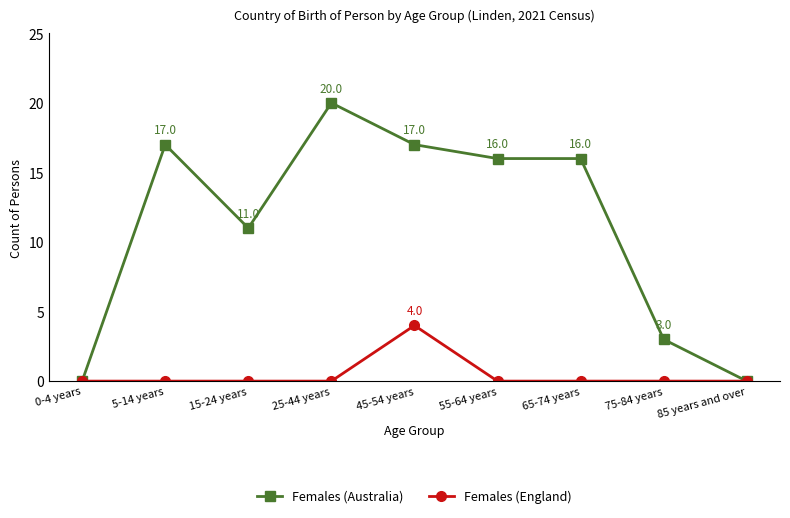

How many lines are shown in the chart?

2